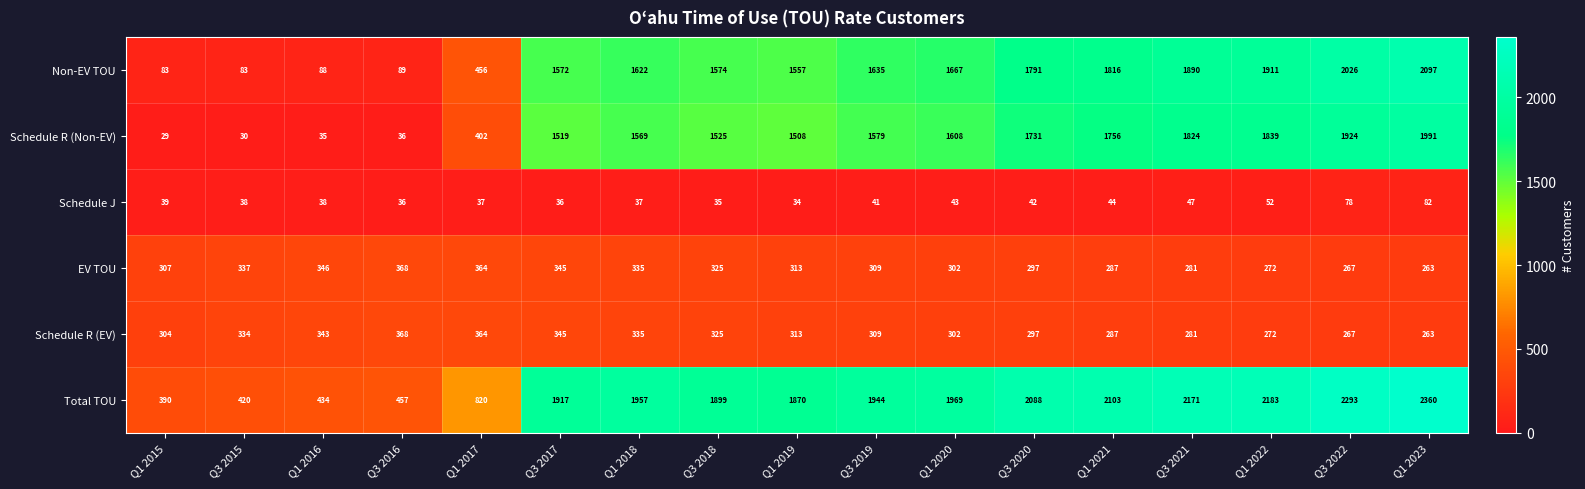

At how many categories does at least one series exceed 1884?

11